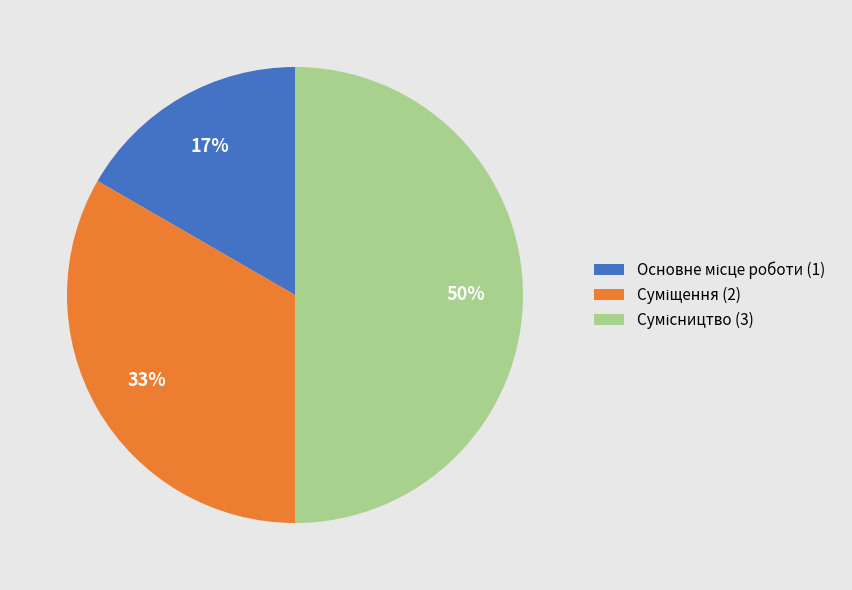

To the nearest percent, what is the difference between the largest and smallest slice percentages?

33%